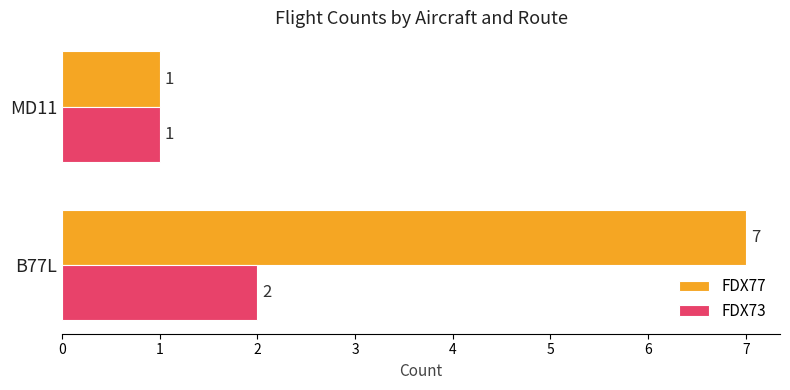

What is the sum of the FDX73 values at B77L and MD11?

3